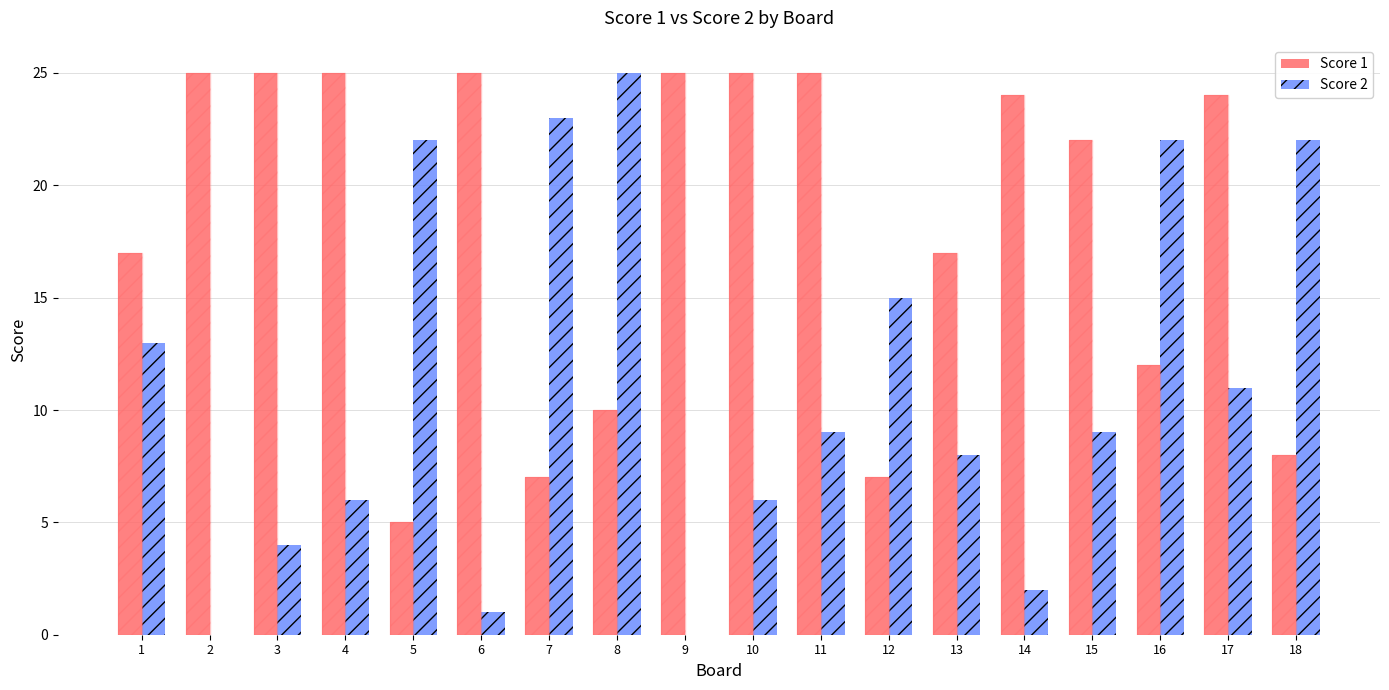

What is the total value across all series at 3?

54